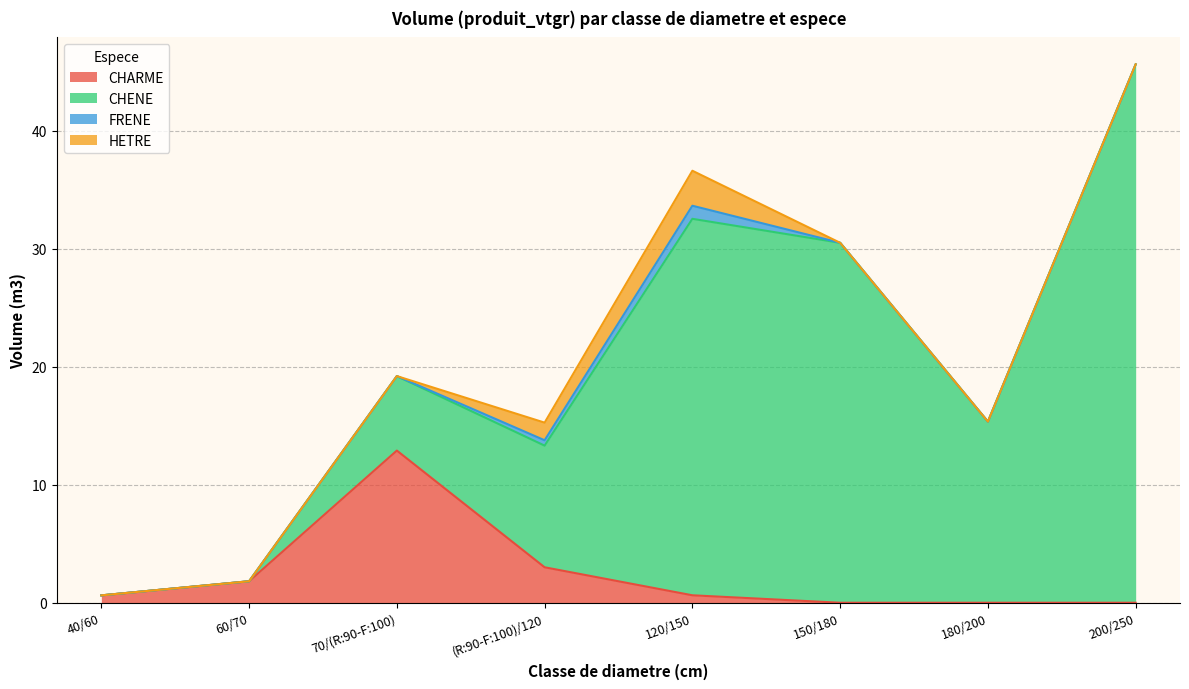

Which series has the largest total across all categories?

CHENE